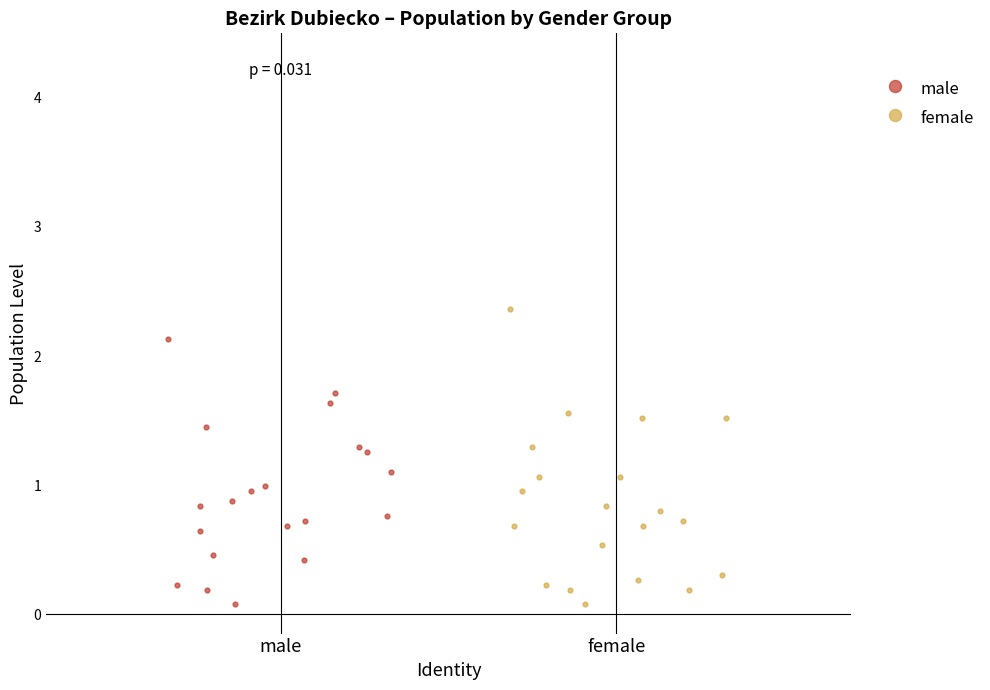

What are all the series names shown in the legend?

male, female